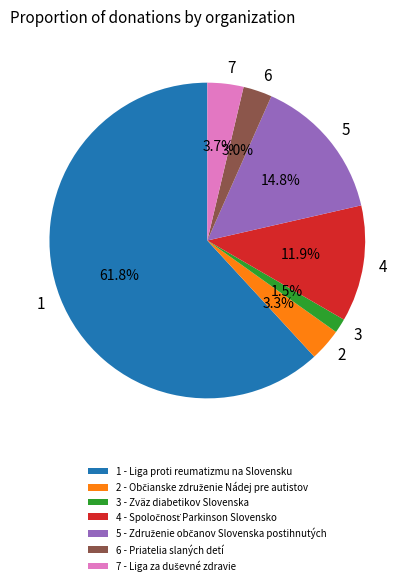

Count the number of slices in the pie.

7